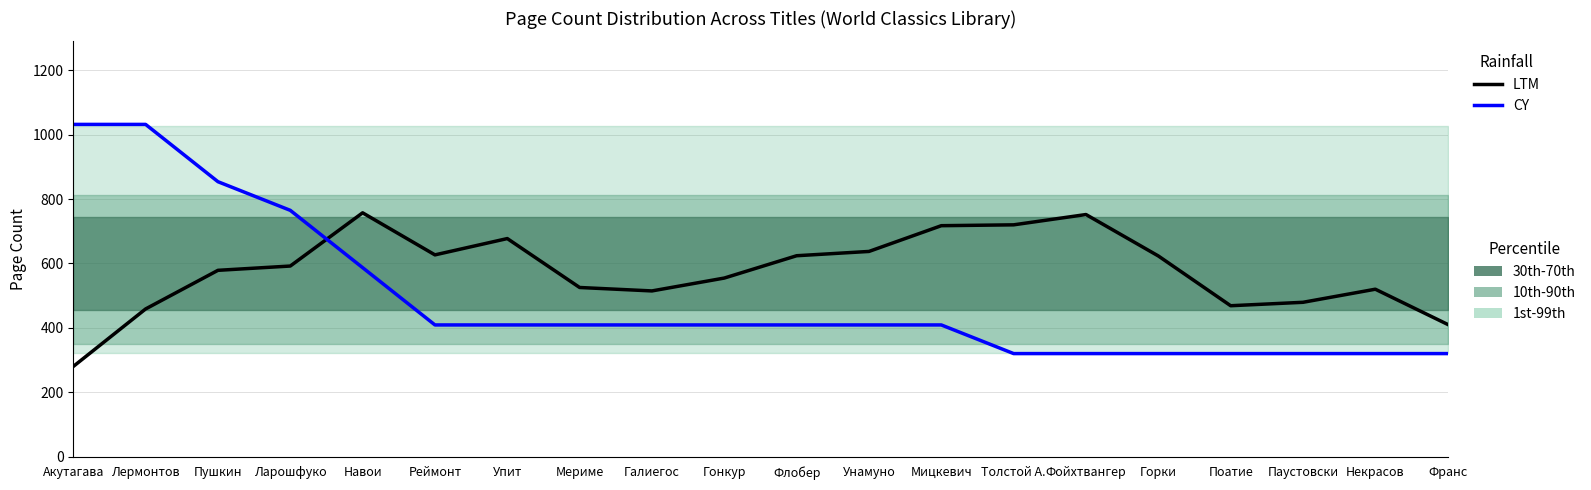

What is the label of the 19th point from the right?

Лермонтов